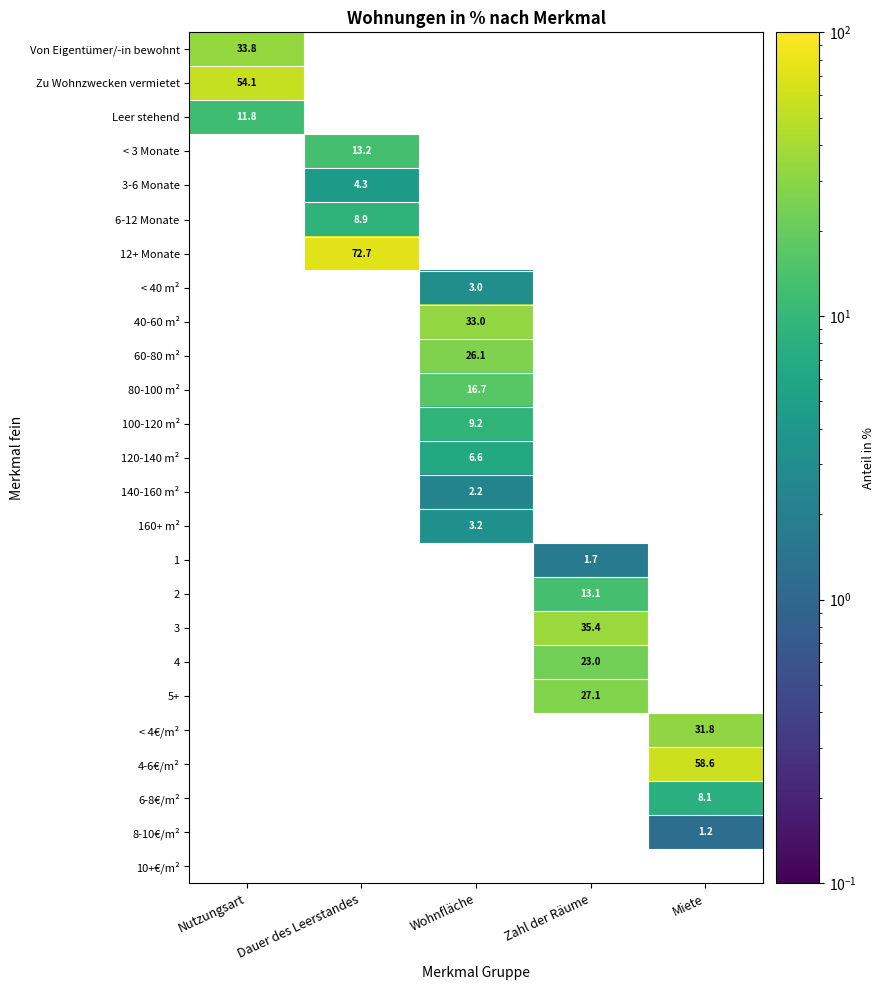

Count the number of categories in the chart.

5